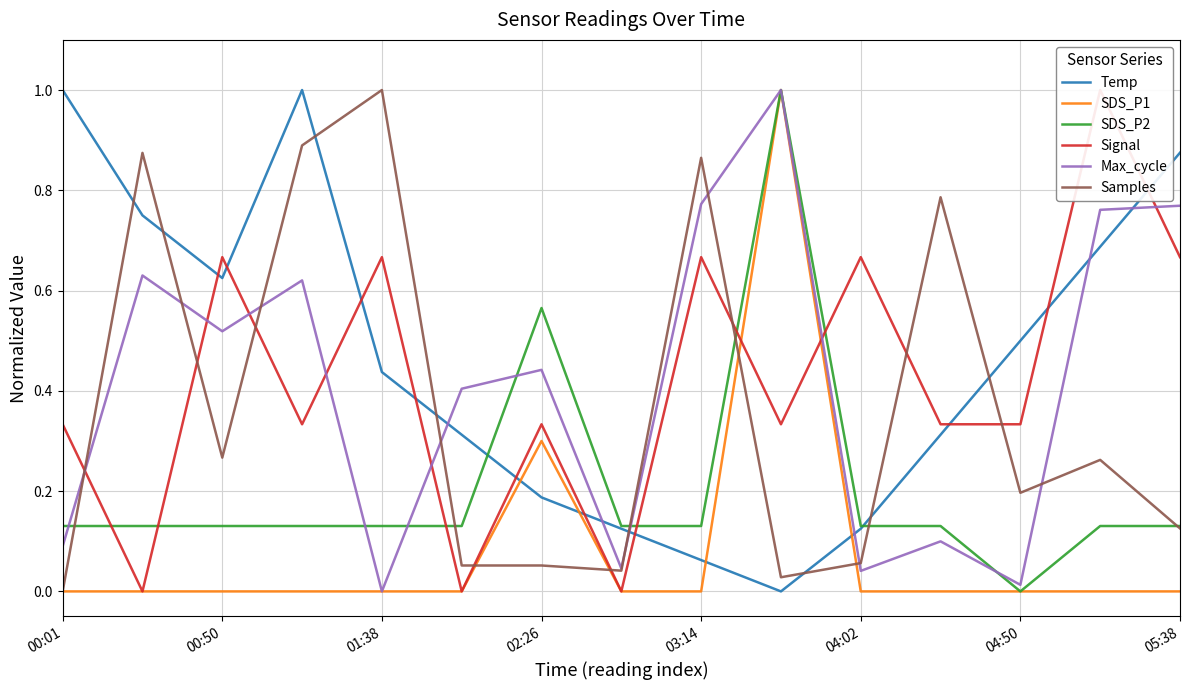

Reading left to right, extract all data points from this chart.

Temp: 1.0	0.8	0.6	1.0	0.4	0.3	0.2	0.1	0.1	0.0	0.1	0.3	0.5	0.7	0.9
SDS_P1: 0.0	0.0	0.0	0.0	0.0	0.0	0.3	0.0	0.0	1.0	0.0	0.0	0.0	0.0	0.0
SDS_P2: 0.1	0.1	0.1	0.1	0.1	0.1	0.6	0.1	0.1	1.0	0.1	0.1	0.0	0.1	0.1
Signal: 0.3	0.0	0.7	0.3	0.7	0.0	0.3	0.0	0.7	0.3	0.7	0.3	0.3	1.0	0.7
Max_cycle: 0.1	0.6	0.5	0.6	0.0	0.4	0.4	0.0	0.8	1.0	0.0	0.1	0.0	0.8	0.8
Samples: 0.0	0.9	0.3	0.9	1.0	0.1	0.1	0.0	0.9	0.0	0.1	0.8	0.2	0.3	0.1